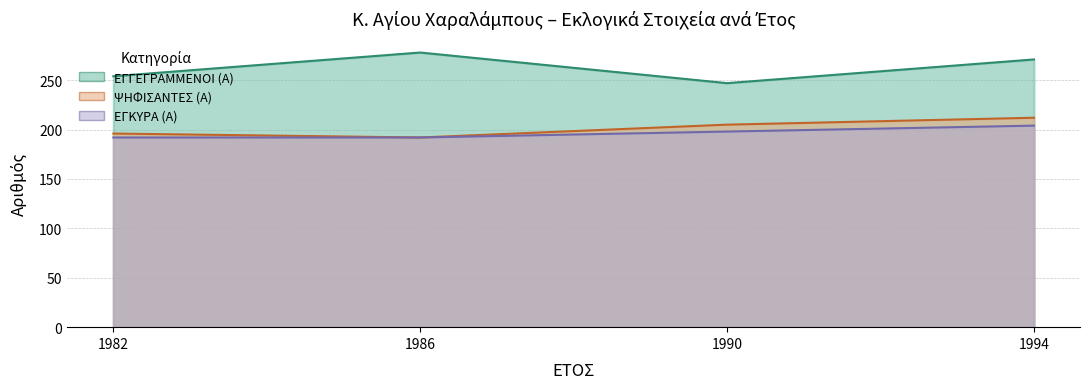

Which category has the highest value across all series?

1986